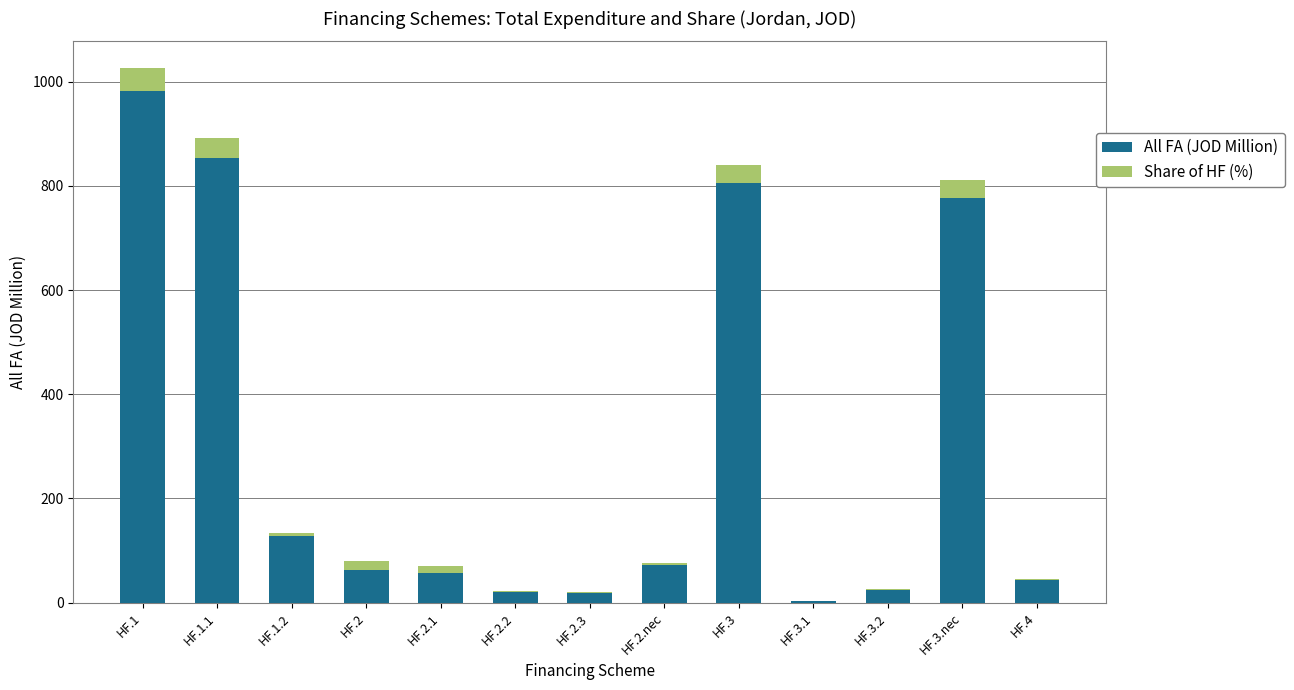

The value of All FA (JOD Million) at HF.4 is 42.9. True or false?

True